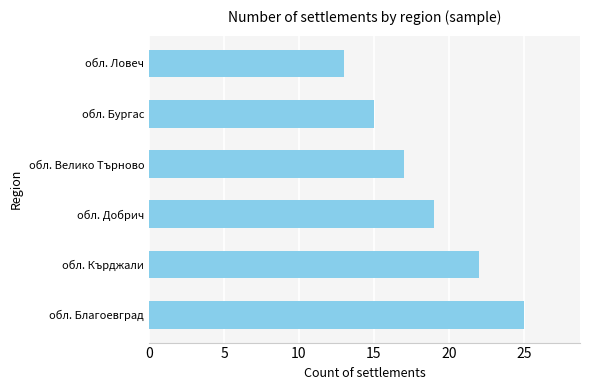

Is it true that the value at обл. Бургас is 10?

False